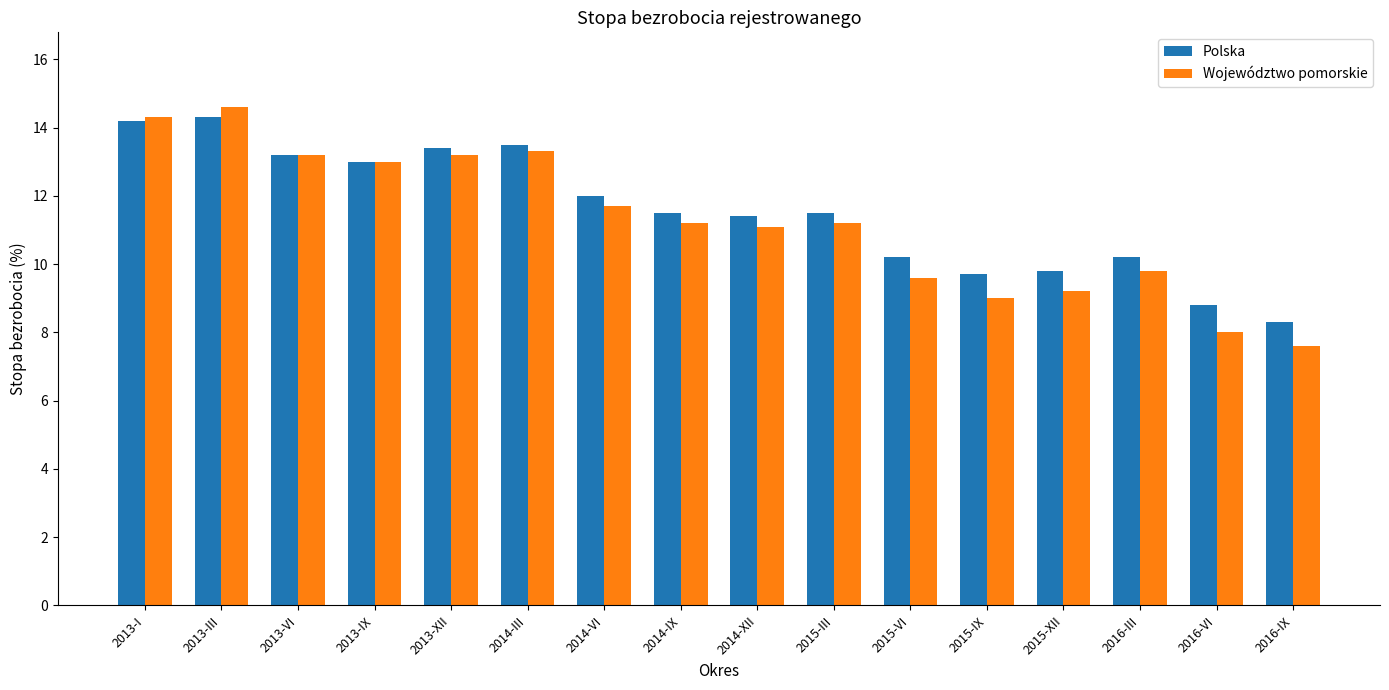

Which label corresponds to the smallest value in the chart?

2016-IX